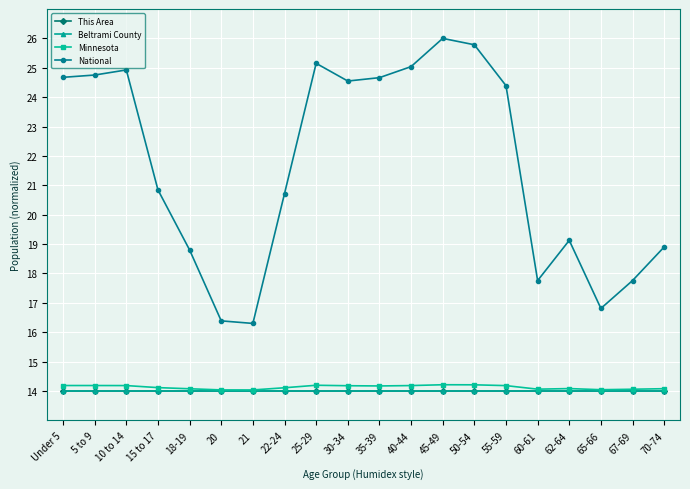

What is the total value across all series at 5 to 9?

66.9